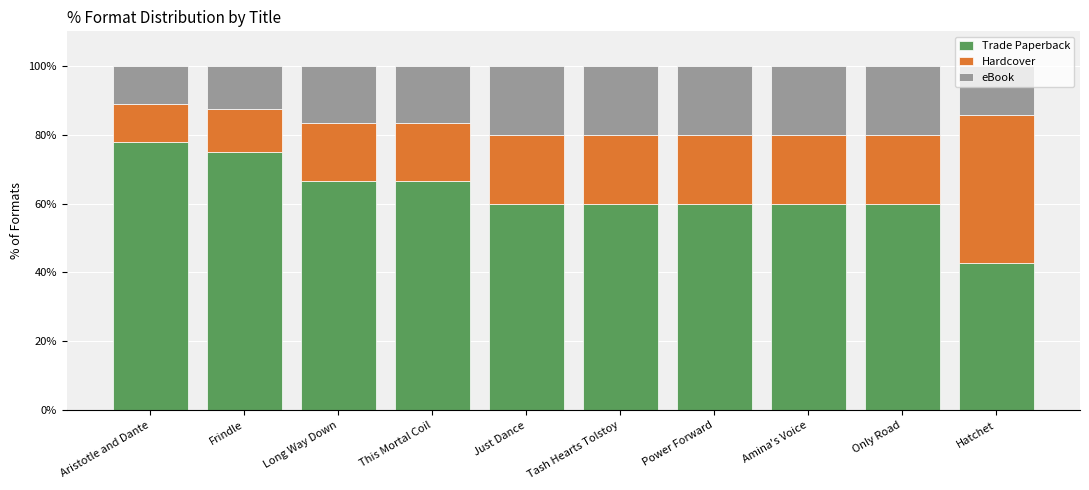

Is it true that Trade Paperback equals 32.1 at Long Way Down?

False